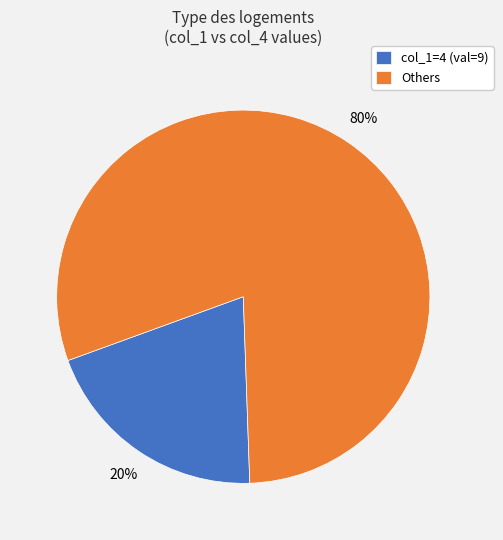

Rank the categories by value from lowest to highest.

col_1=4 (val=9), Others